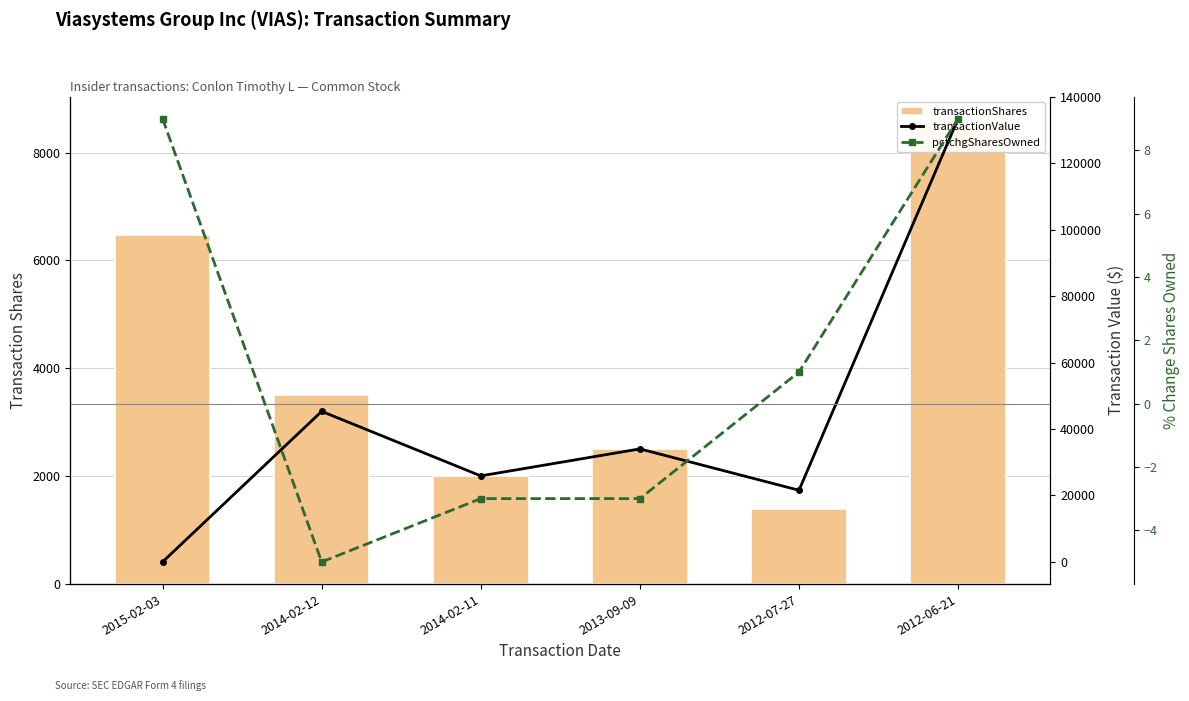

The value of transactionShares at 2015-02-03 is 2925. True or false?

False